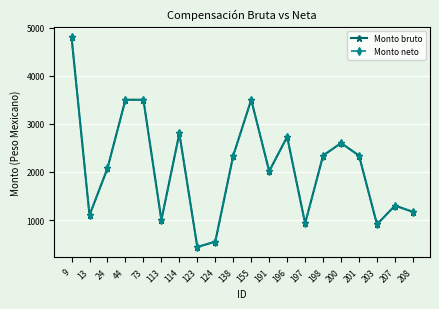

Which series changed the most between 155 and 198?

Monto bruto